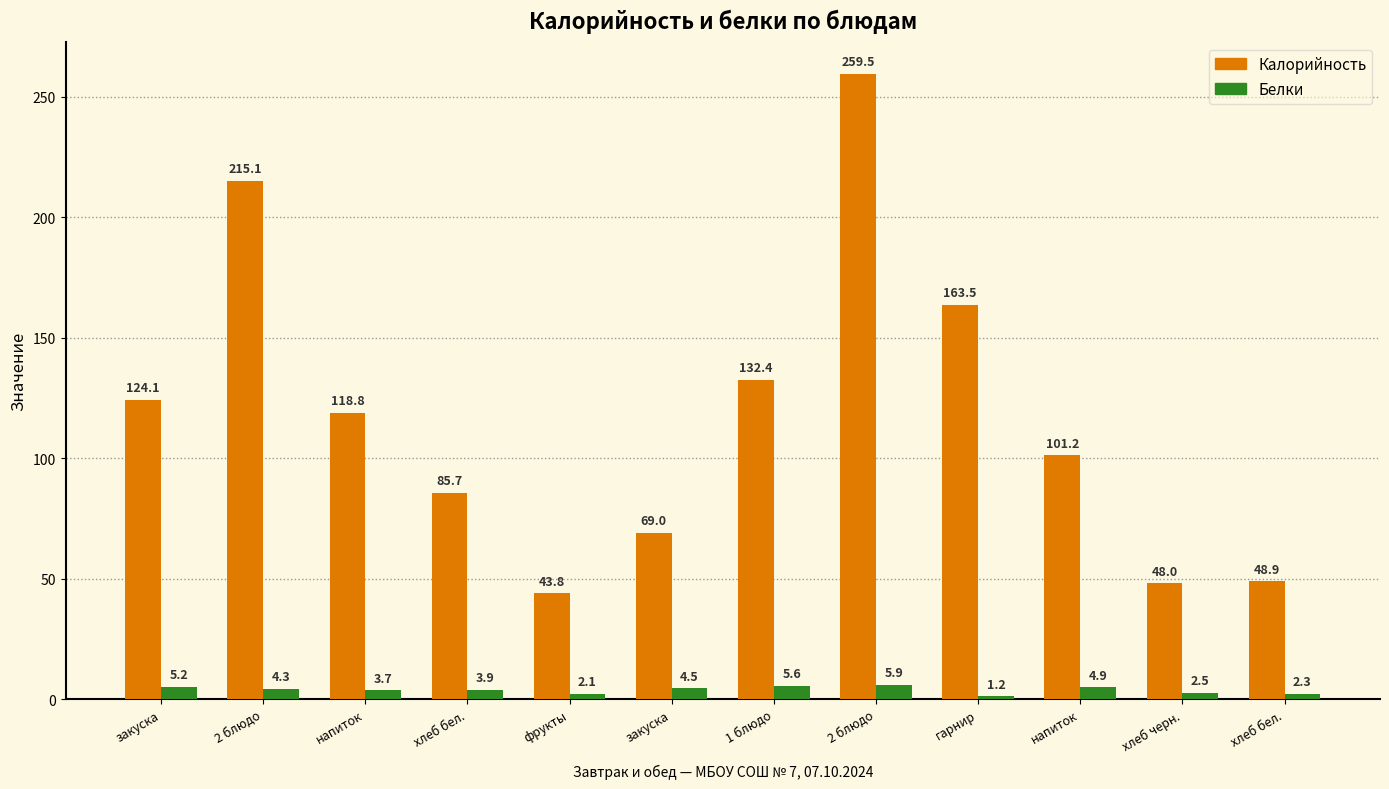

How many data points in Белки are above 4?

6